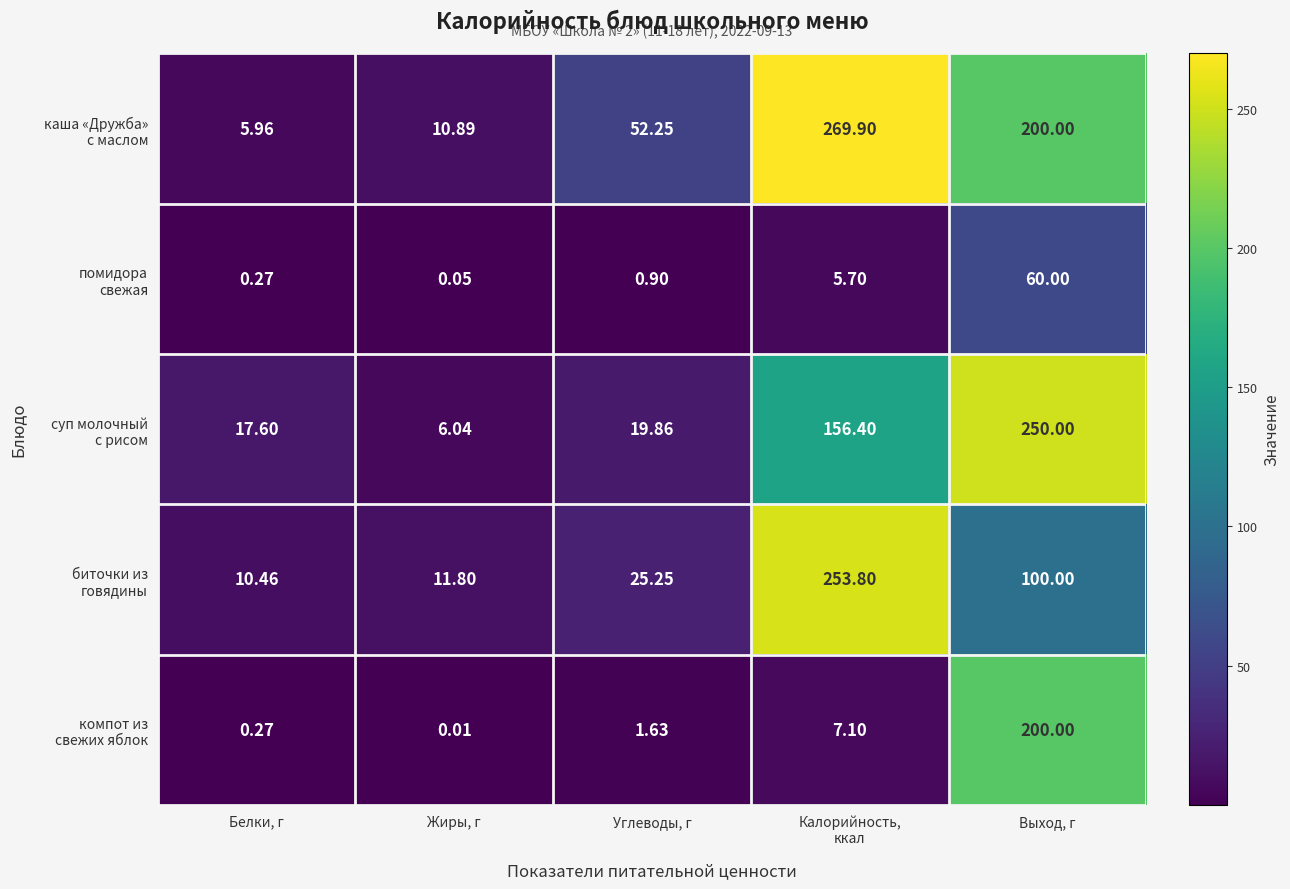

At which category is the sum across all series the highest?

Выход, г